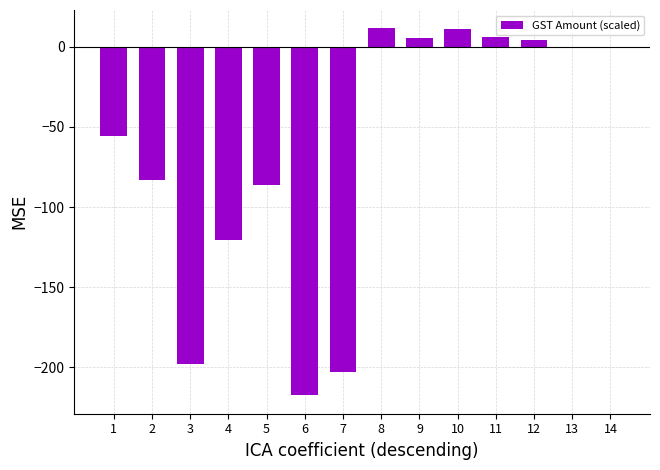

The value at 6 is -319.7. True or false?

False